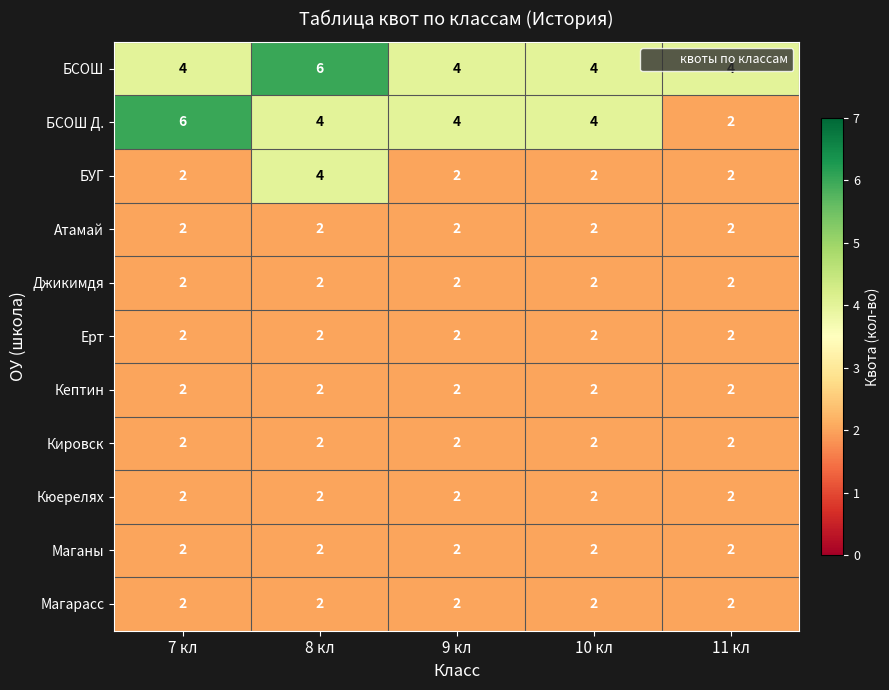

The Джикимдя series shows 1 at 7 кл. True or false?

False